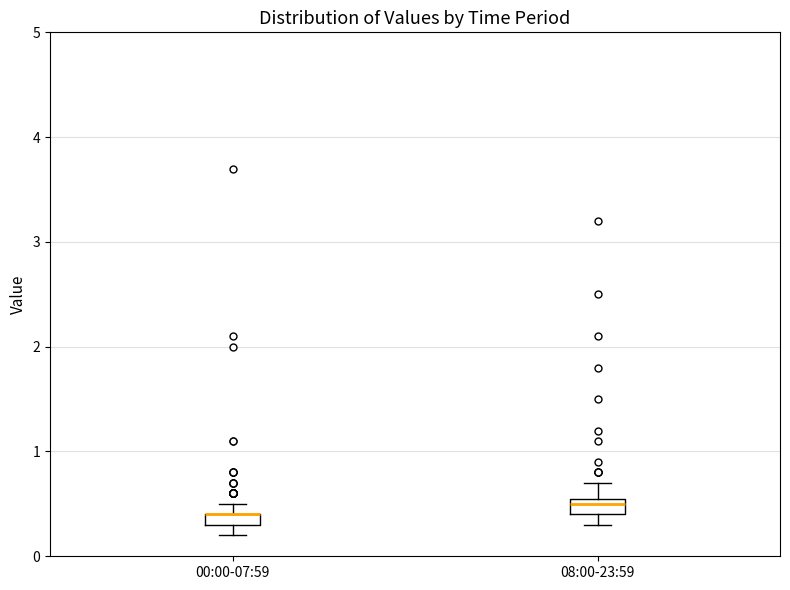

Where is the upper edge of the box for 08:00-23:59 on the y-axis? The values are not printed on the chart, so give them approximately, as read against the axis.

0.6